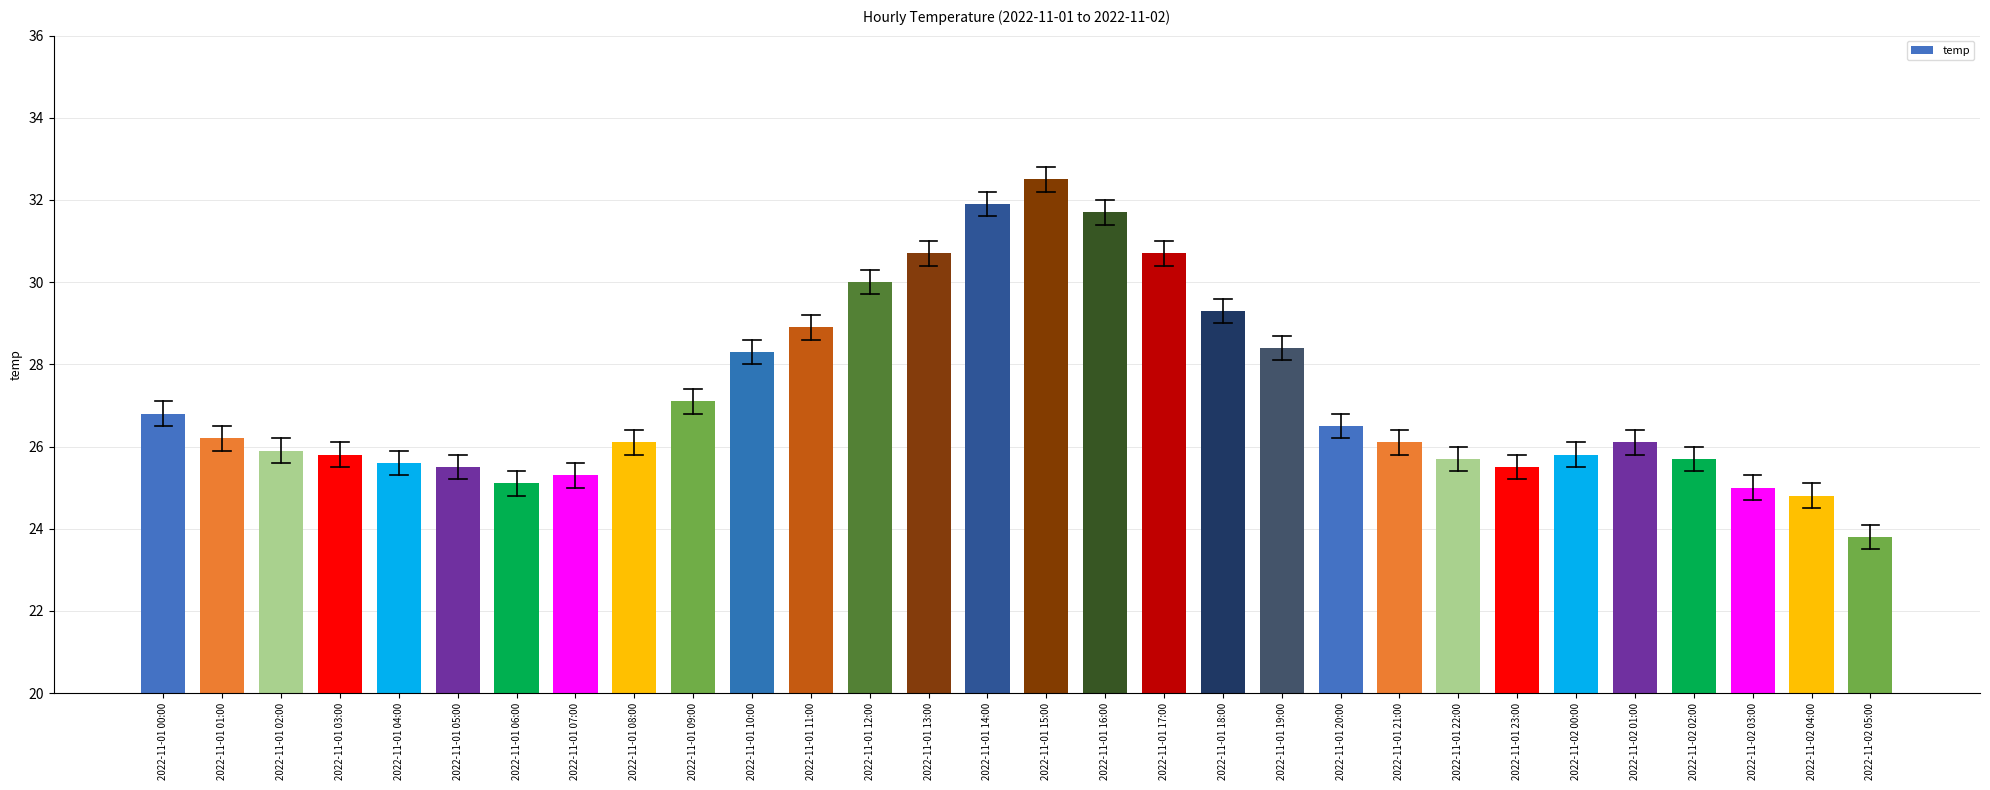

What is the maximum value shown in the chart?

32.5